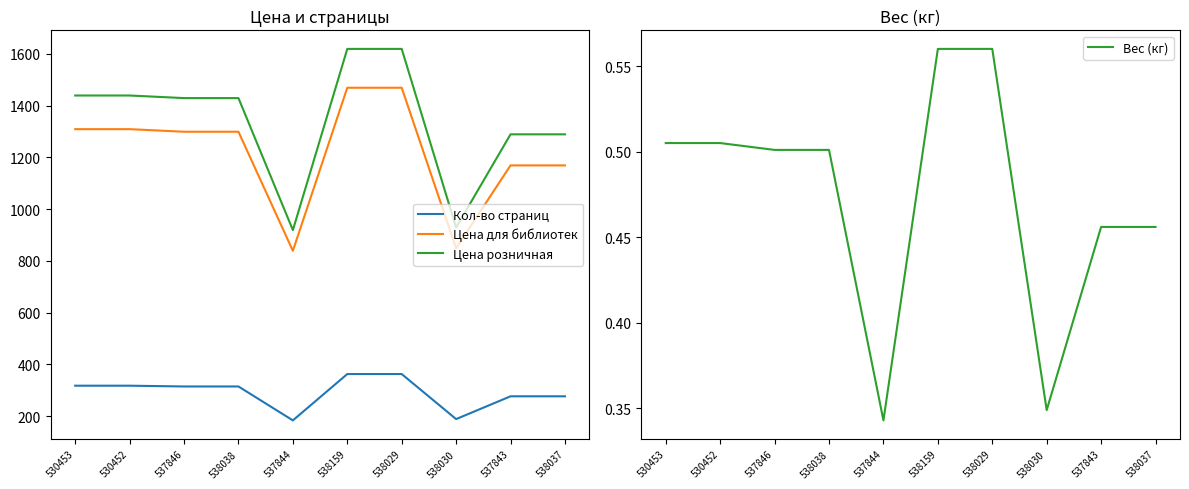

Reading left to right, what are all the values shown in this chart?

Кол-во страниц: 318.0	318.0	315.0	315.0	184.0	363.0	363.0	189.0	277.0	277.0
Цена для библиотек: 1309.0	1309.0	1299.0	1299.0	839.0	1469.0	1469.0	849.0	1169.0	1169.0
Цена розничная: 1439.0	1439.0	1429.0	1429.0	919.0	1619.0	1619.0	929.0	1289.0	1289.0
Вес (кг): 0.5	0.5	0.5	0.5	0.3	0.6	0.6	0.3	0.5	0.5